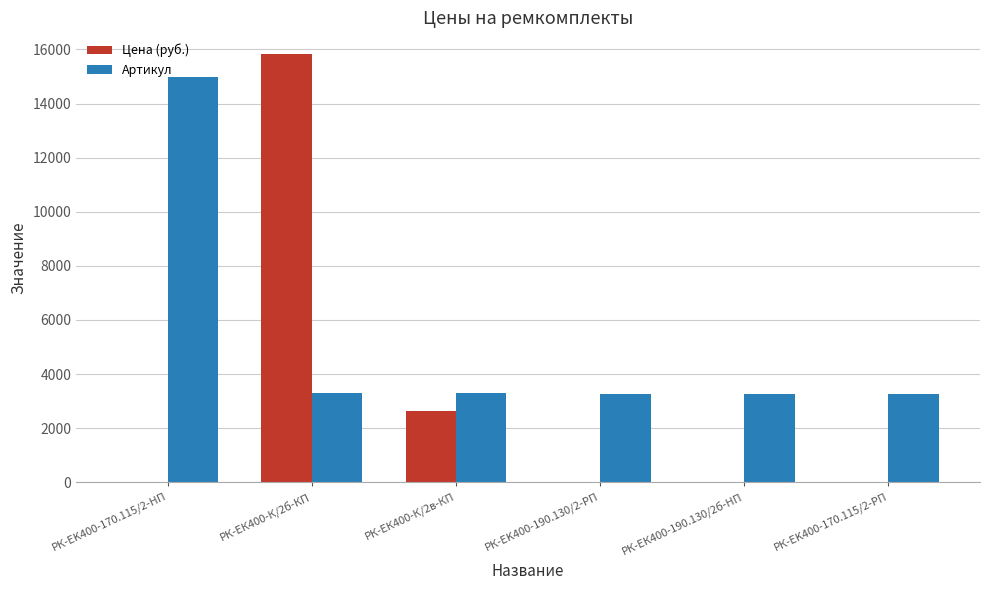

What is the maximum value for Цена (руб.)?

15841.0